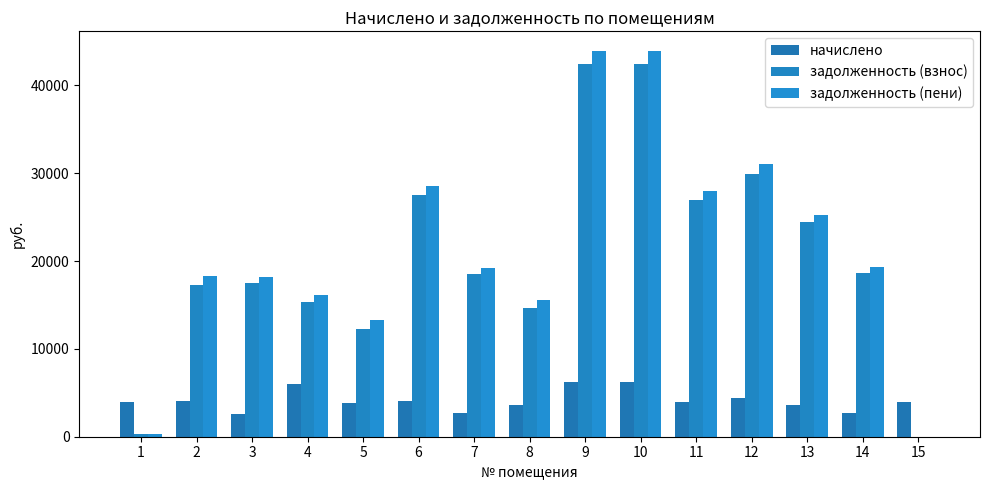

At which label does задолженность (пени) first exceed 19210?

6